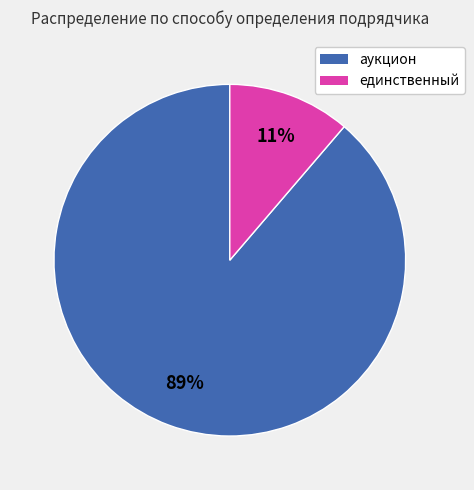

Is there a majority slice in this chart?

Yes